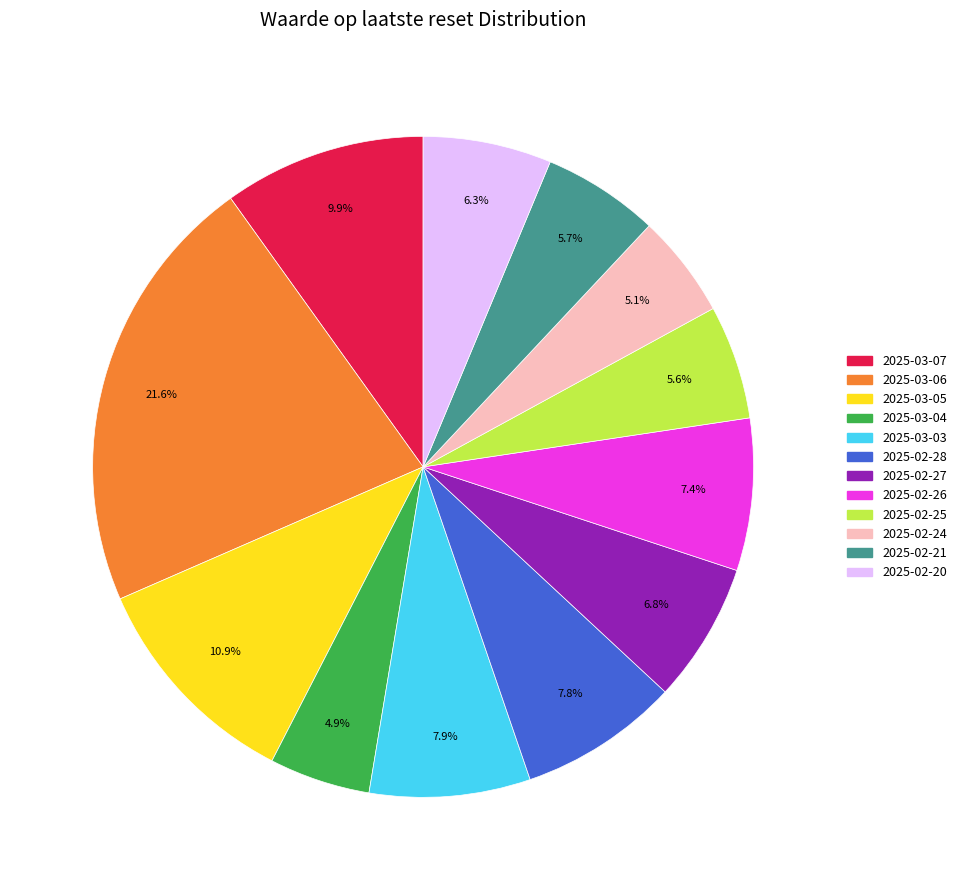

True or false: 2025-02-20 accounts for 6% of the total.

True